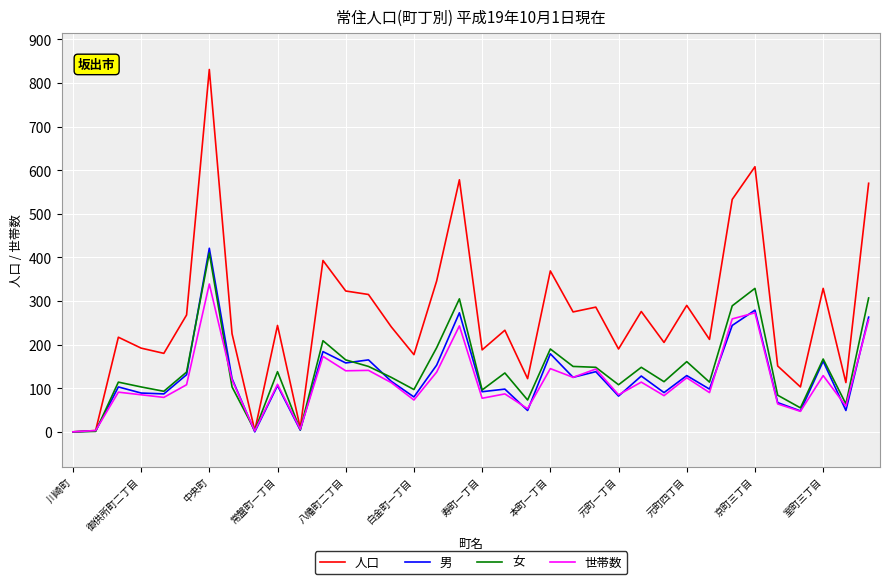

What is the greatest value displayed?

831